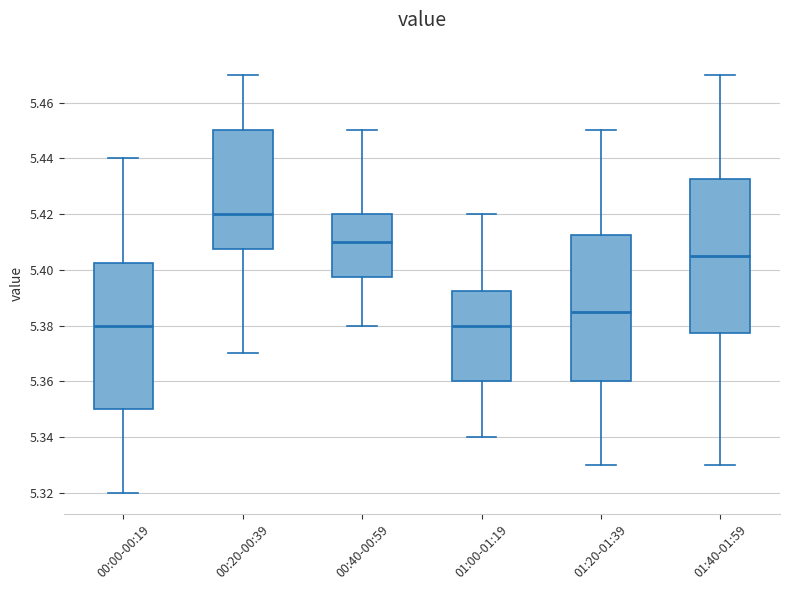

Reading left to right, read every box against the y-axis: the position of its median line, the range the box covers, and the ends of its whiskers. The values are not printed on the chart, so give them approximately, as read against the axis.

00:00-00:19: median 5.380, box 5.350 to 5.402, whiskers 5.320 to 5.440
00:20-00:39: median 5.420, box 5.408 to 5.450, whiskers 5.370 to 5.470
00:40-00:59: median 5.410, box 5.398 to 5.420, whiskers 5.380 to 5.450
01:00-01:19: median 5.380, box 5.360 to 5.392, whiskers 5.340 to 5.420
01:20-01:39: median 5.386, box 5.360 to 5.412, whiskers 5.330 to 5.450
01:40-01:59: median 5.406, box 5.378 to 5.432, whiskers 5.330 to 5.470